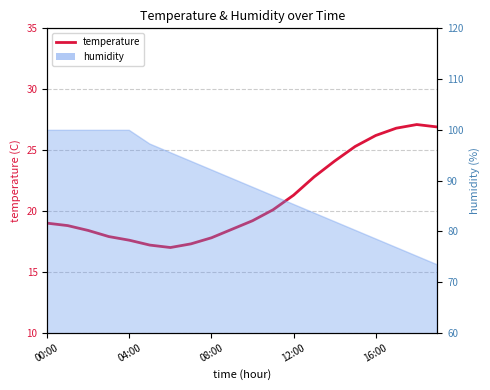

What is the sum of all values?

419.3